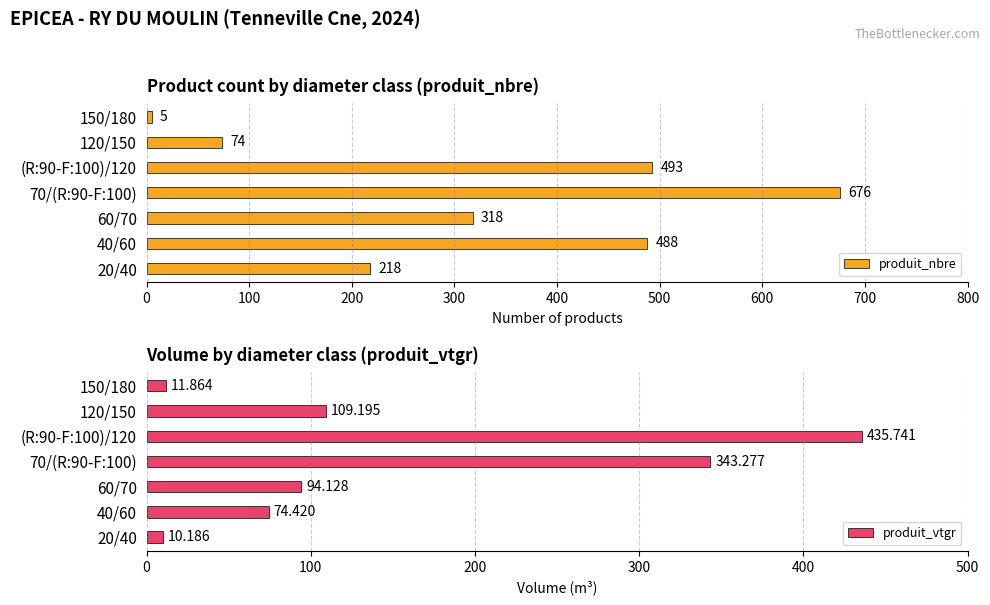

Rank the categories by produit_nbre value from highest to lowest.

70/(R:90-F:100), (R:90-F:100)/120, 40/60, 60/70, 20/40, 120/150, 150/180